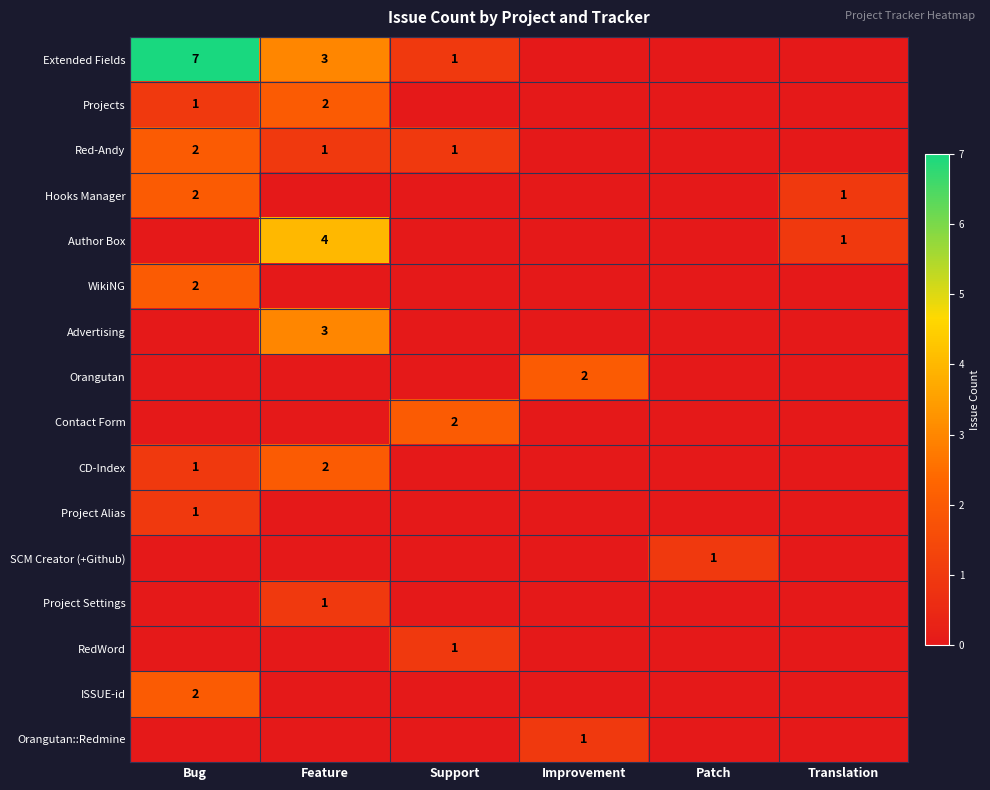

Is it true that RedWord equals 1 at Support?

True